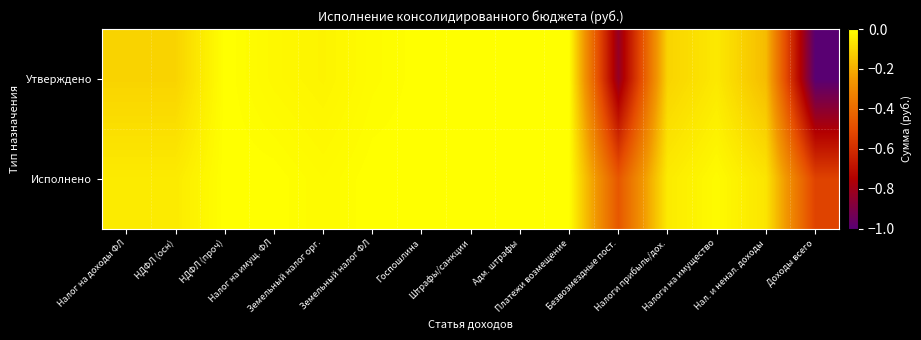

What is the minimum value shown in the chart?

-1.0